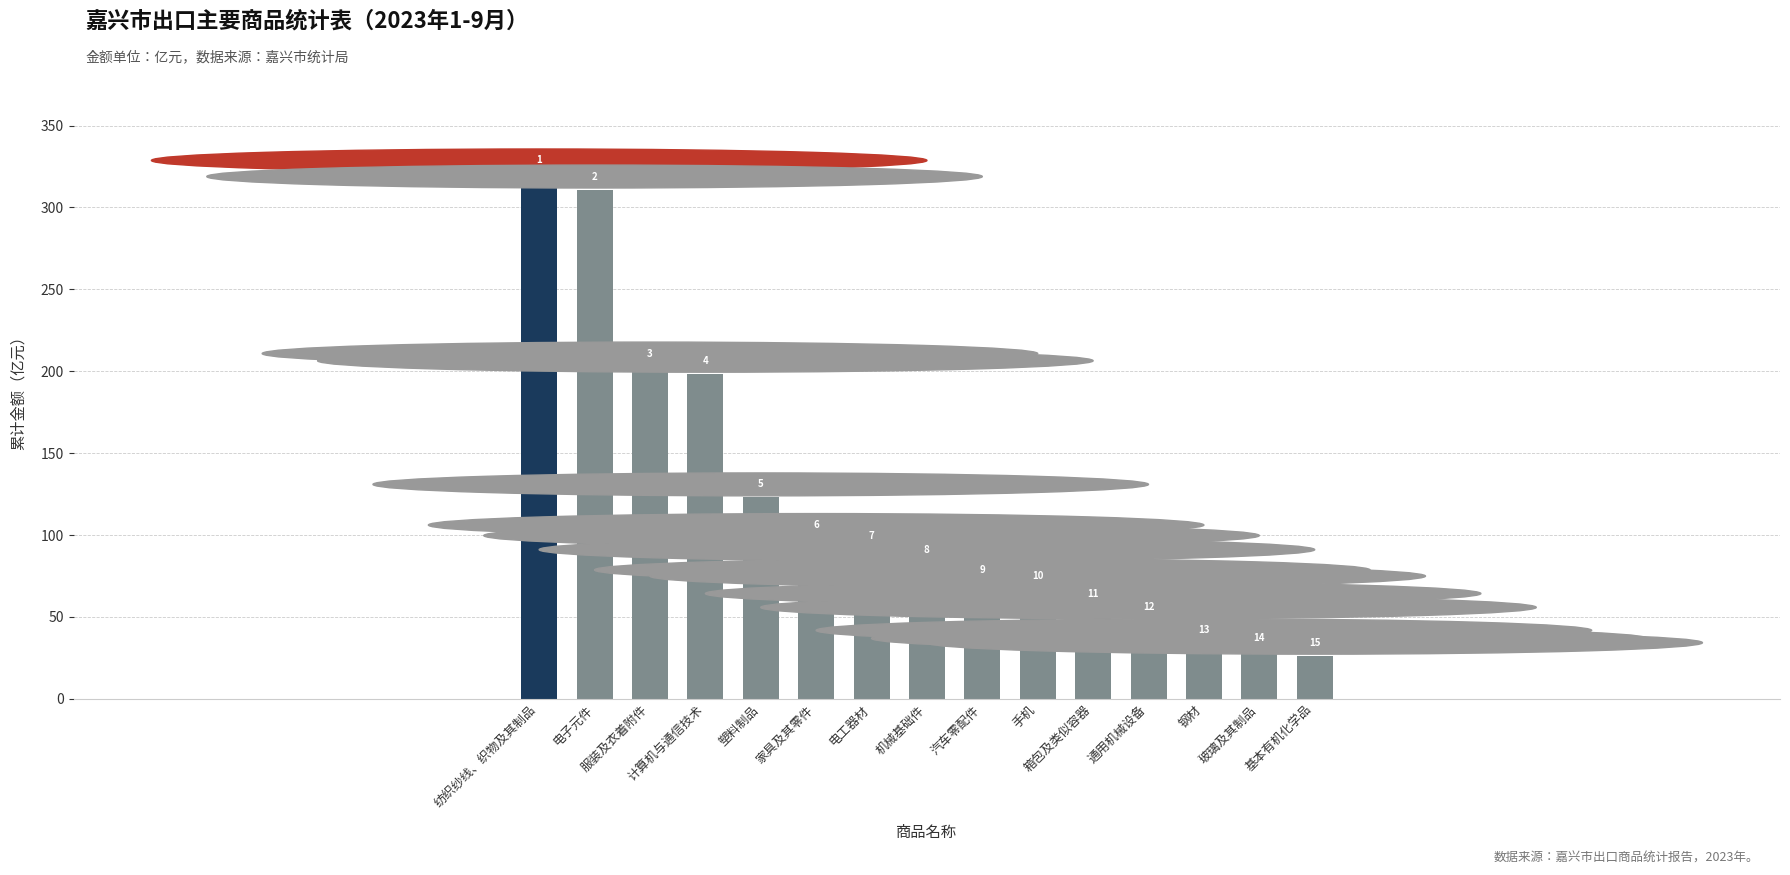

What position from the left is 计算机与通信技术?

4